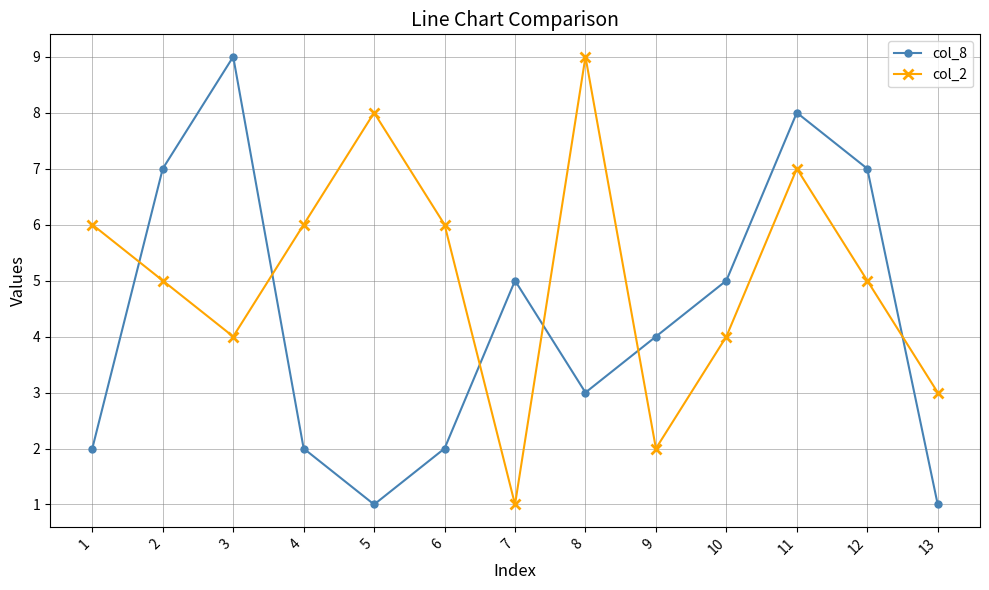

Reading left to right, extract all data points from this chart.

col_8: 1=2	2=7	3=9	4=2	5=1	6=2	7=5	8=3	9=4	10=5	11=8	12=7	13=1
col_2: 1=6	2=5	3=4	4=6	5=8	6=6	7=1	8=9	9=2	10=4	11=7	12=5	13=3